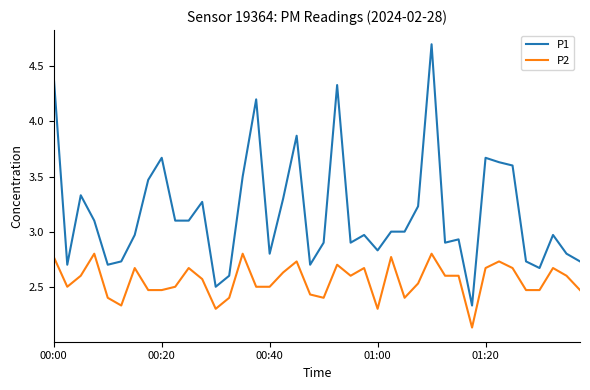

Does the chart have visible grid lines?

No